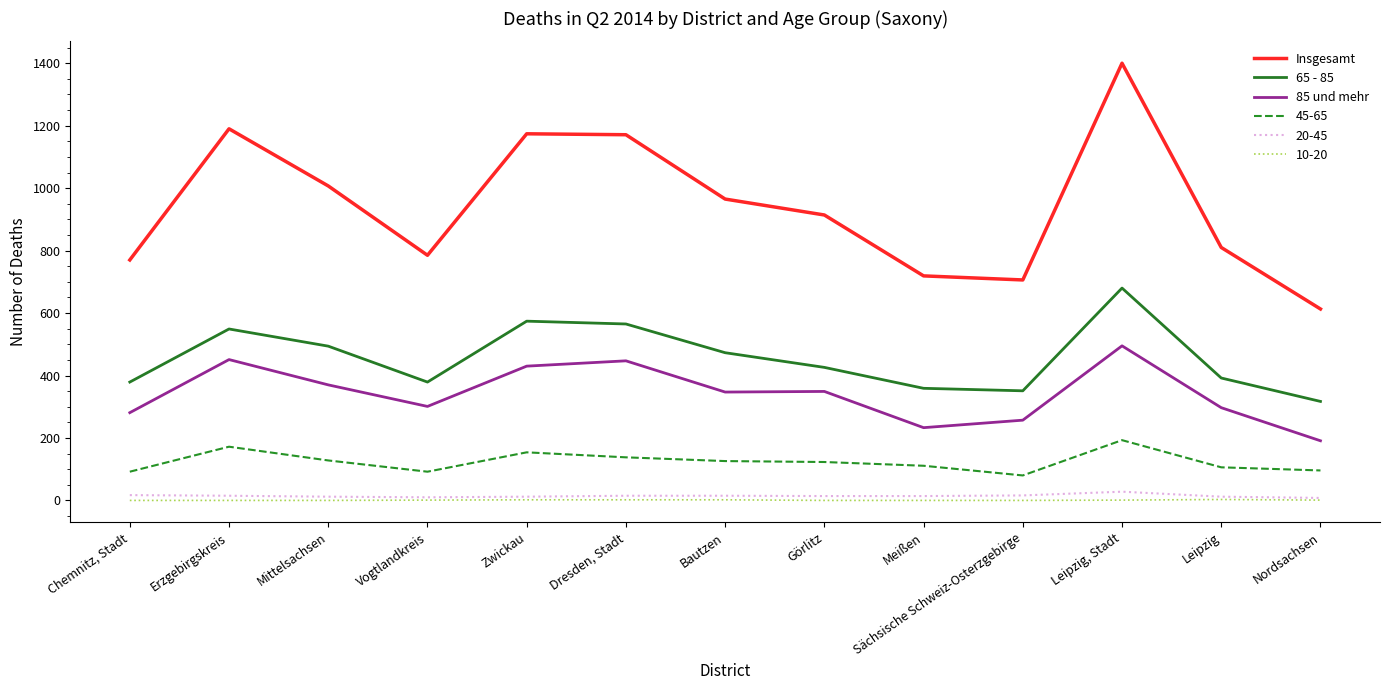

How many interior local valleys does the Insgesamt series have?

2